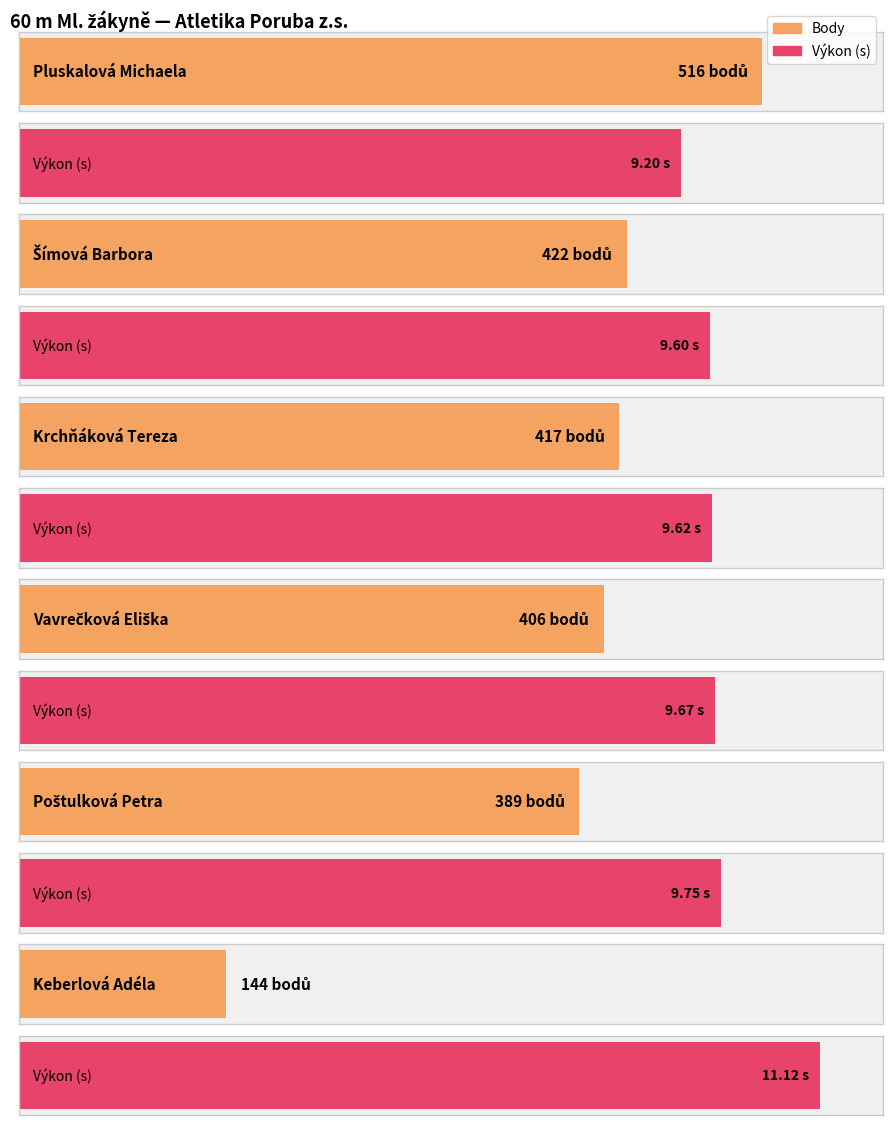

Count the number of data series in this chart.

2